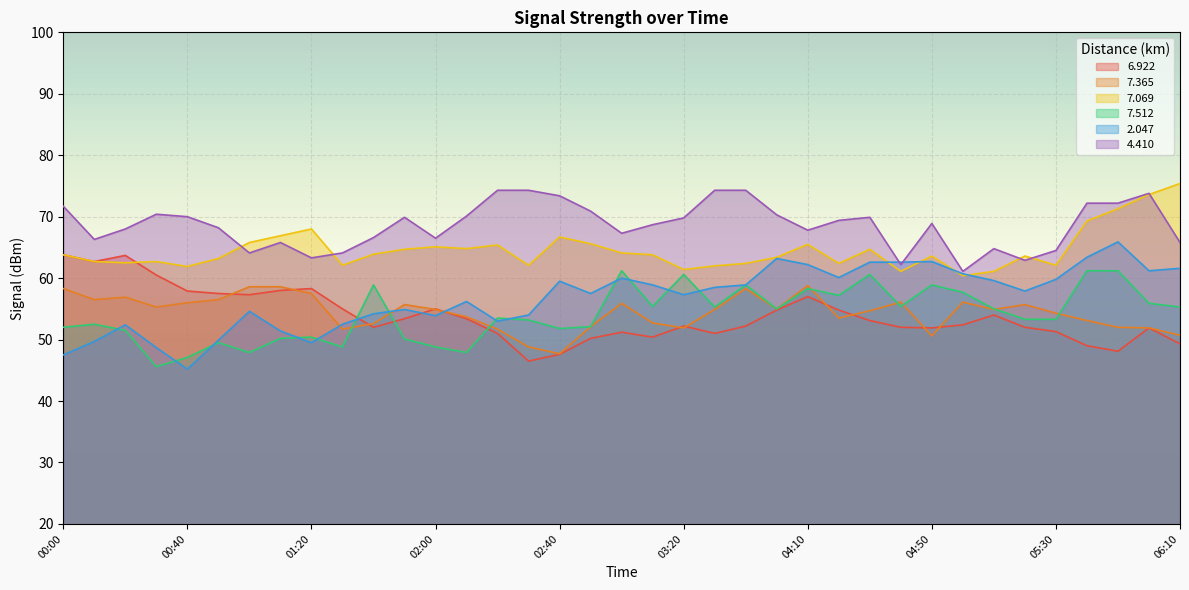

Where do 2.047 and 7.365 first cross each other?

01:20 and 01:30